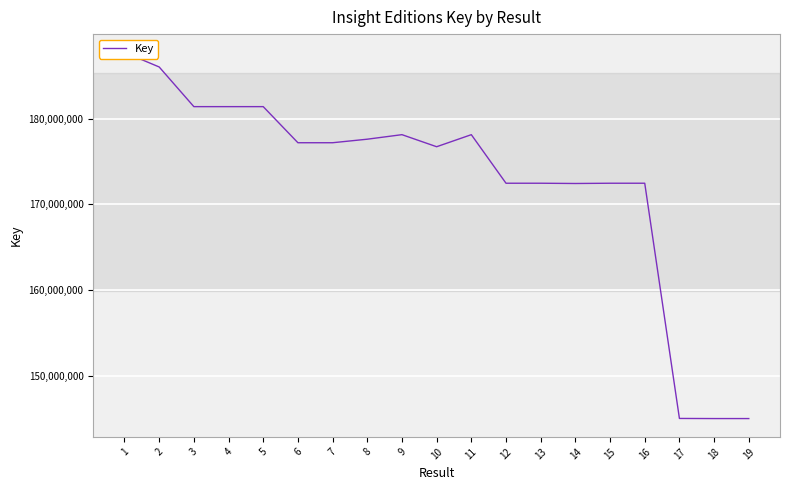

What is the average value?

172644403